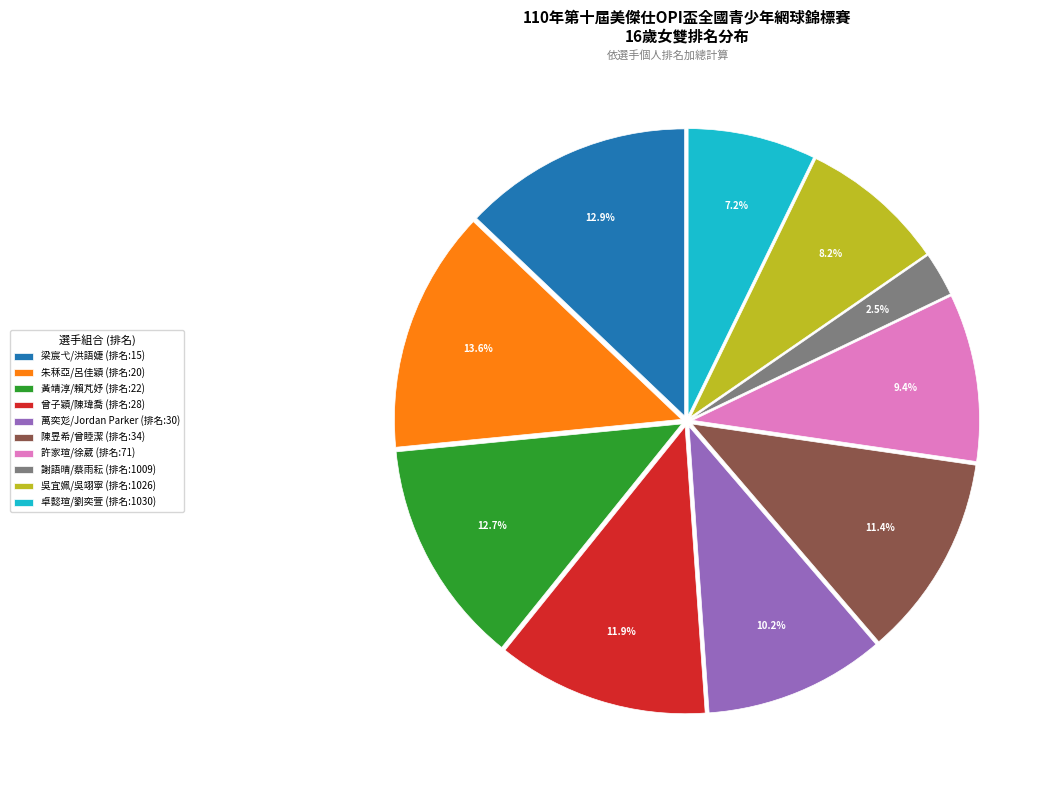

To the nearest percent, what percentage of the pie is 黃靖淳/賴芃妤?

13%